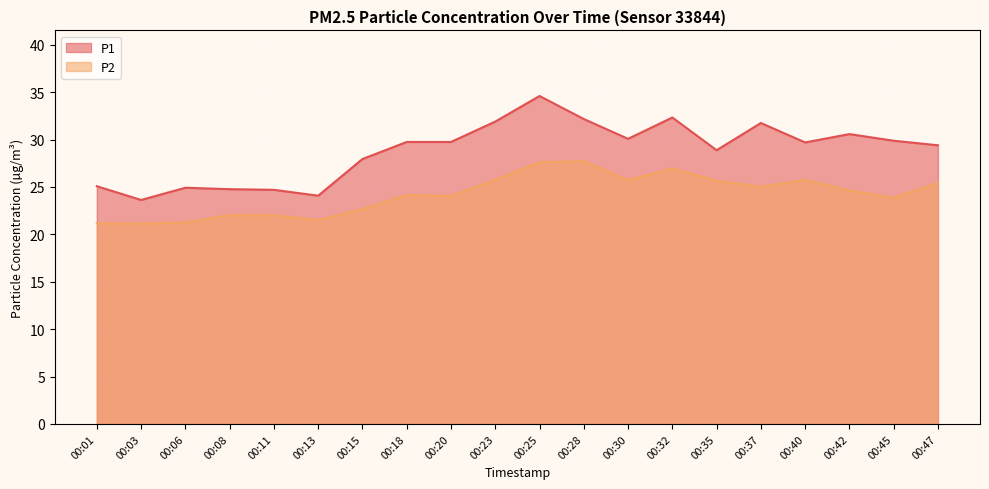

What is the value of the P1 point at the 20th from the left?

29.4